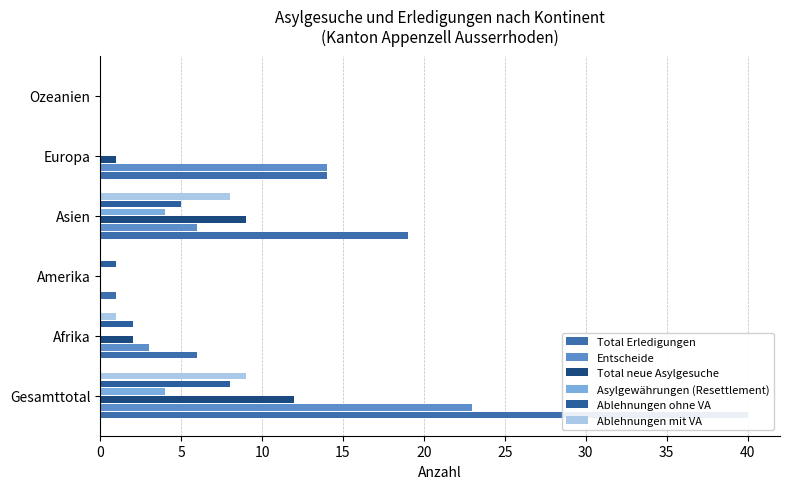

Count the number of categories in the chart.

6